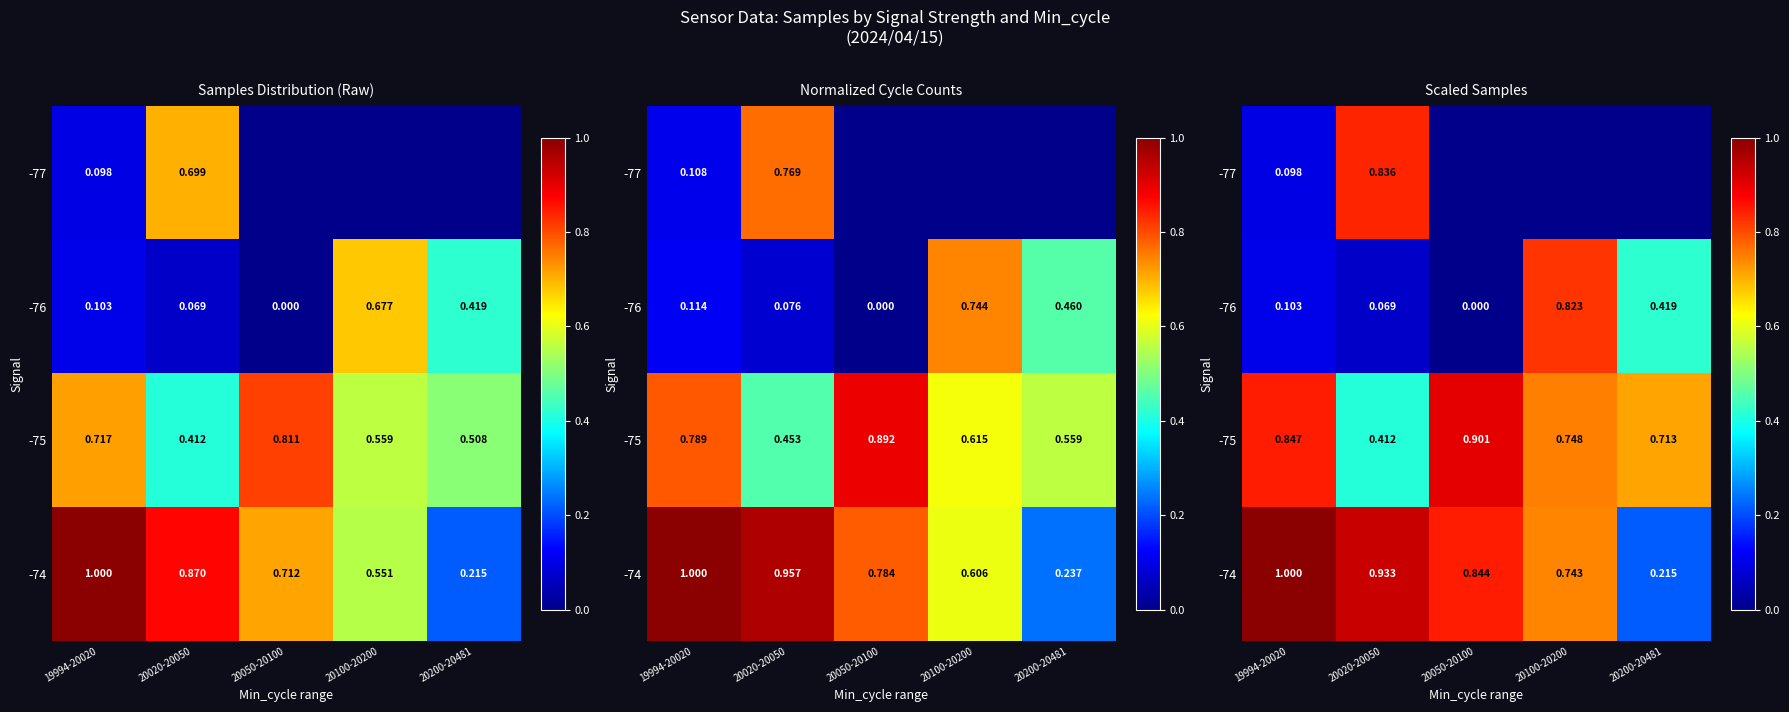

Is the value of -76 at 20100-20200 greater than the value of -74 at 20020-20050?

No